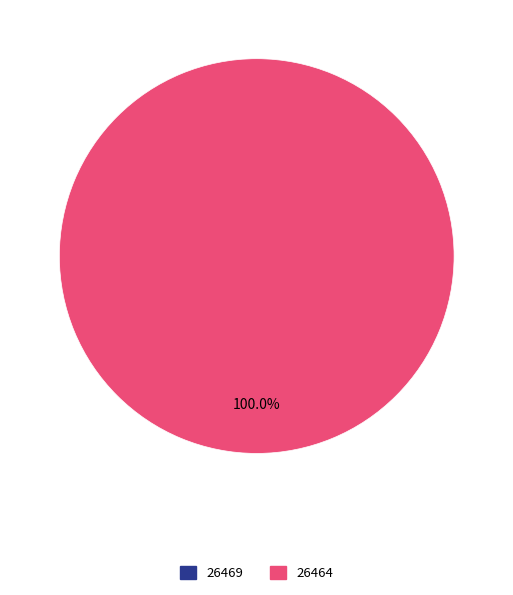

Which slice is the largest?

26464